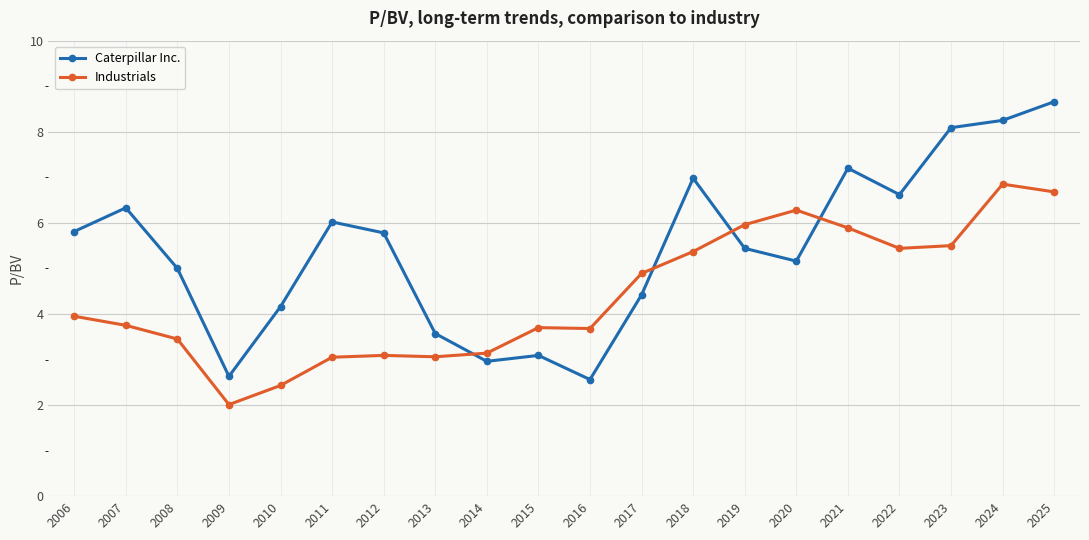

What are all the series names shown in the legend?

Caterpillar Inc., Industrials